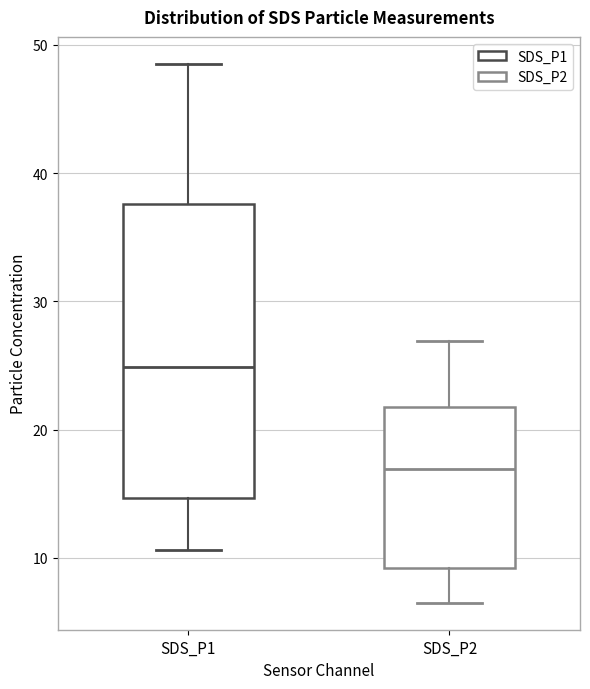

Comparing the boxes themselves (not the whiskers), which one is the tallest?

SDS_P1